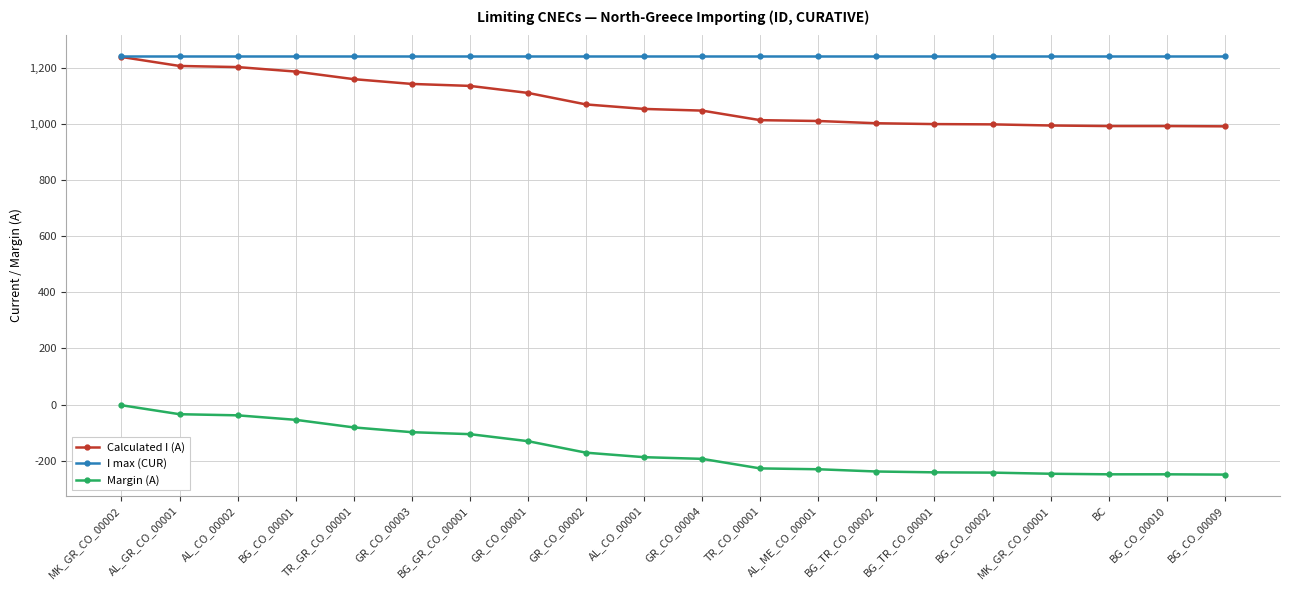

True or false: Calculated I (A) and Margin (A) intersect in this chart.

False